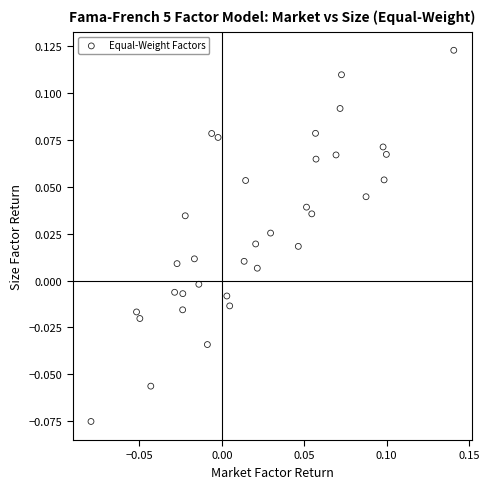

Count the number of points in this scatter plot.

34